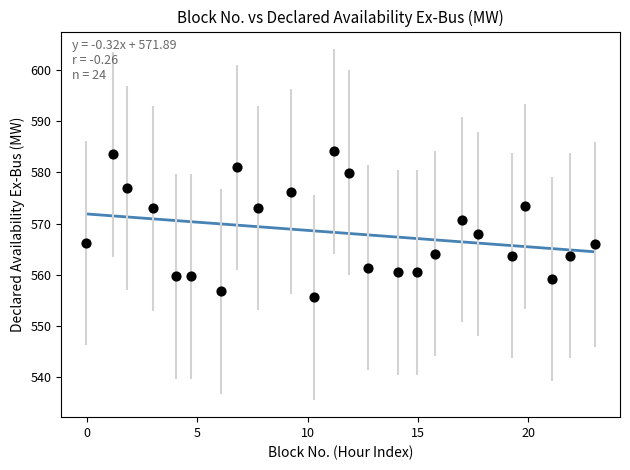

What is the range of Y values (max minus min)?

28.5